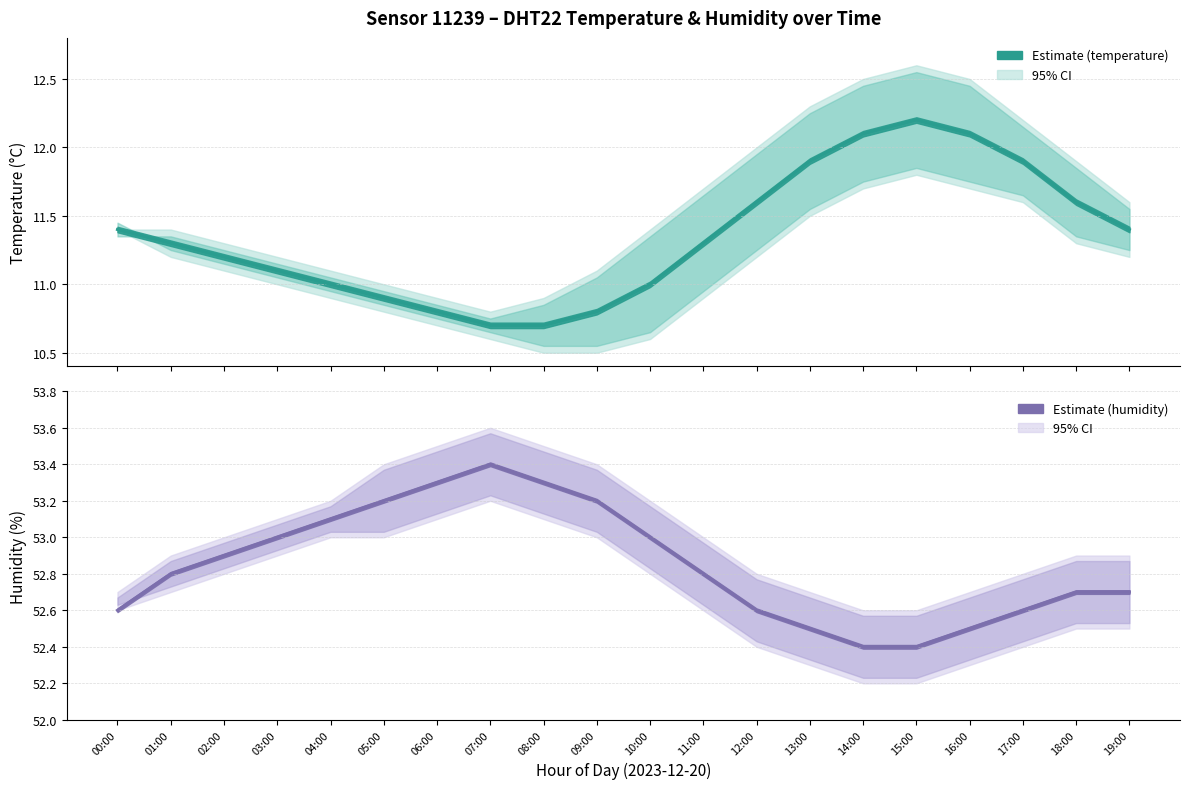

Is it true that temperature equals 21.1 at 15:00?

False